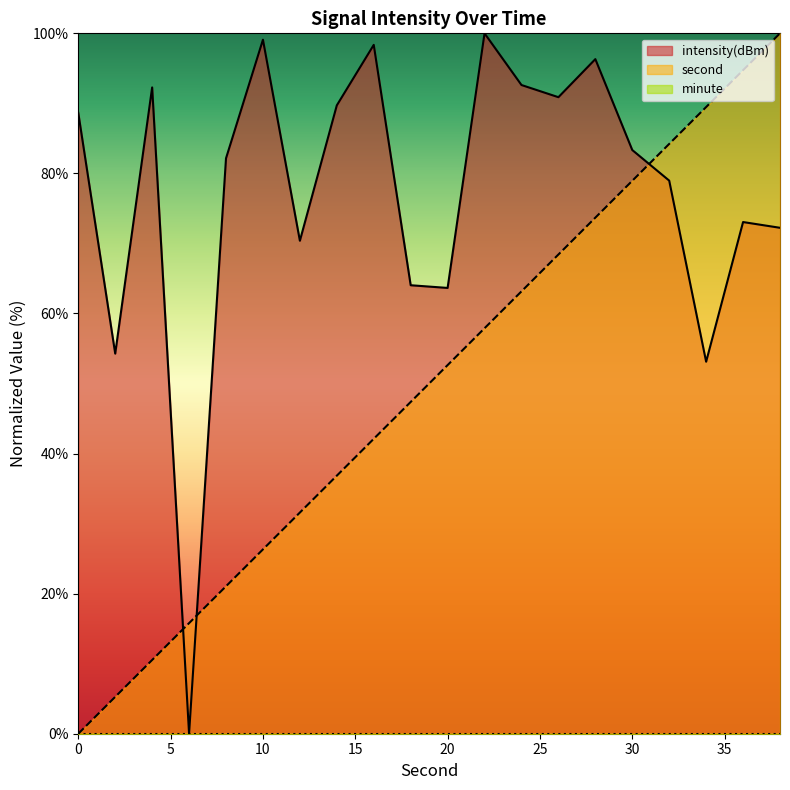

Reading left to right, list all the values displayed in this chart.

second: 0=0.0	2=5.3	4=10.5	6=15.8	8=21.1	10=26.3	12=31.6	14=36.8	16=42.1	18=47.4	20=52.6	22=57.9	24=63.2	26=68.4	28=73.7	30=78.9	32=84.2	34=89.5	36=94.7	38=100.0
intensity(dBm): 0=88.6	2=54.3	4=92.3	6=0.0	8=82.2	10=99.1	12=70.4	14=89.7	16=98.4	18=64.0	20=63.6	22=100.0	24=92.6	26=90.9	28=96.3	30=83.3	32=79.0	34=53.1	36=73.1	38=72.2